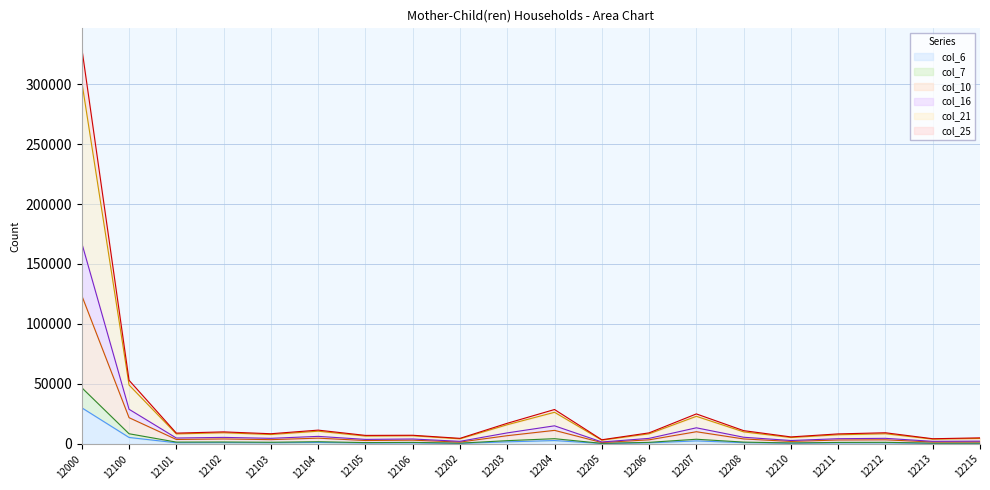

At which category is the sum across all series the highest?

12000